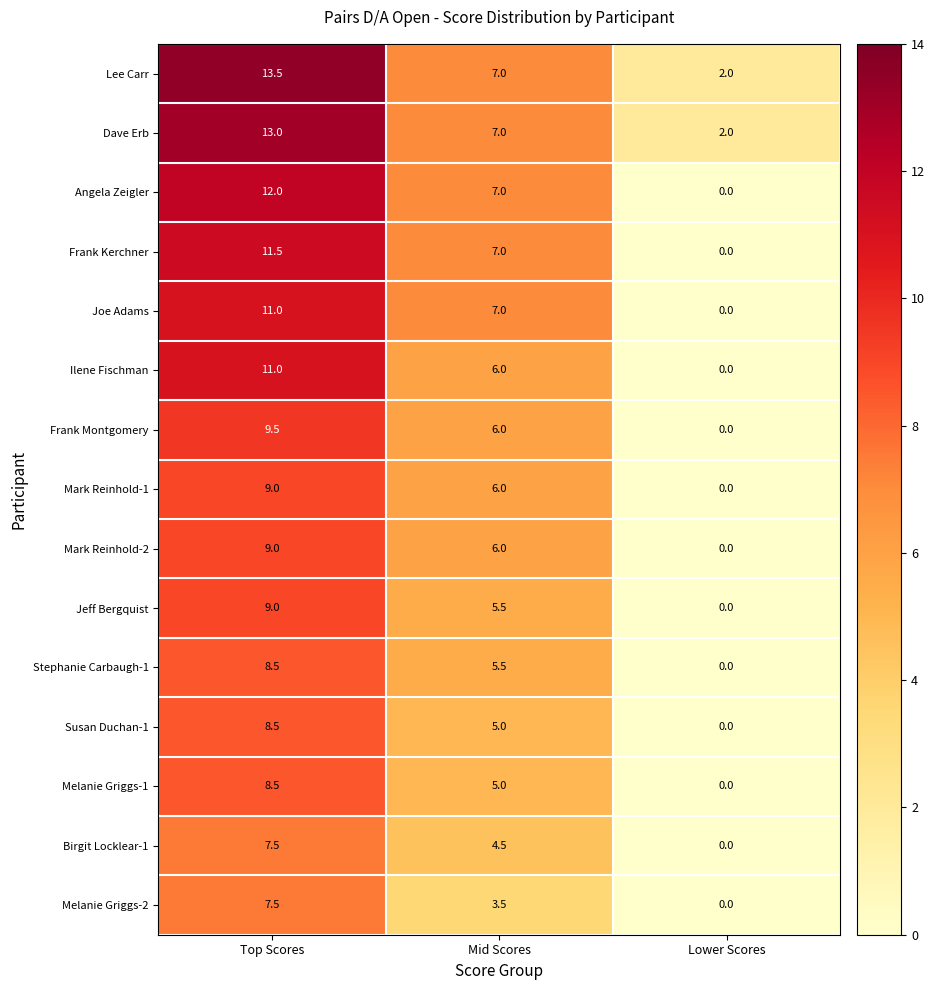

What is the sum of all Dave Erb values?

22.0